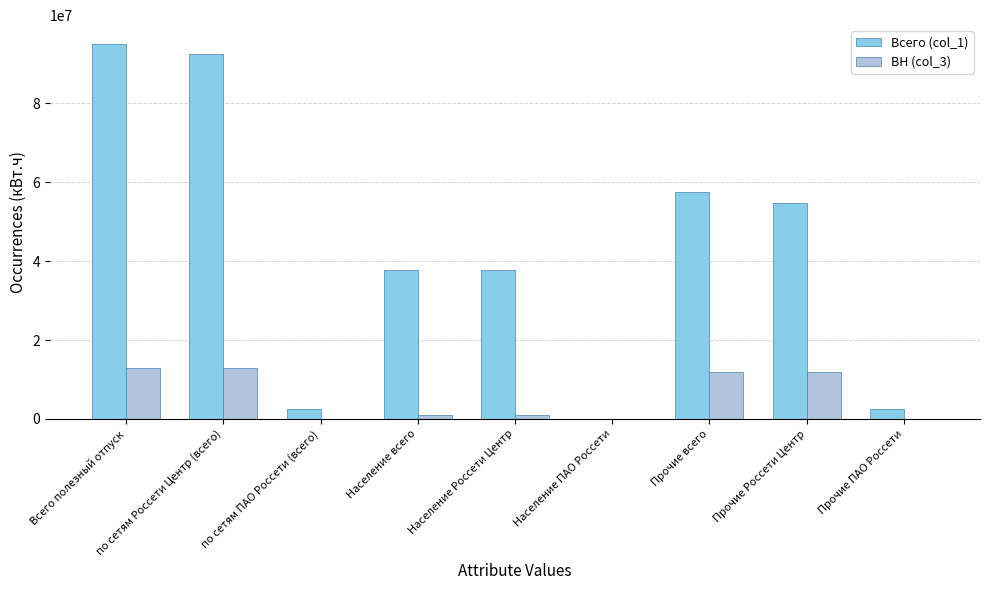

Are the bars horizontal?

No